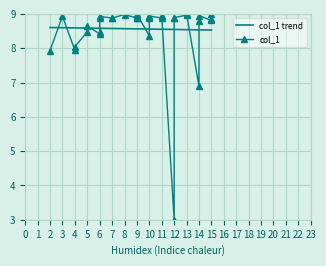

What is the difference between the second highest and second lowest values in the col_1 trend series?

0.1